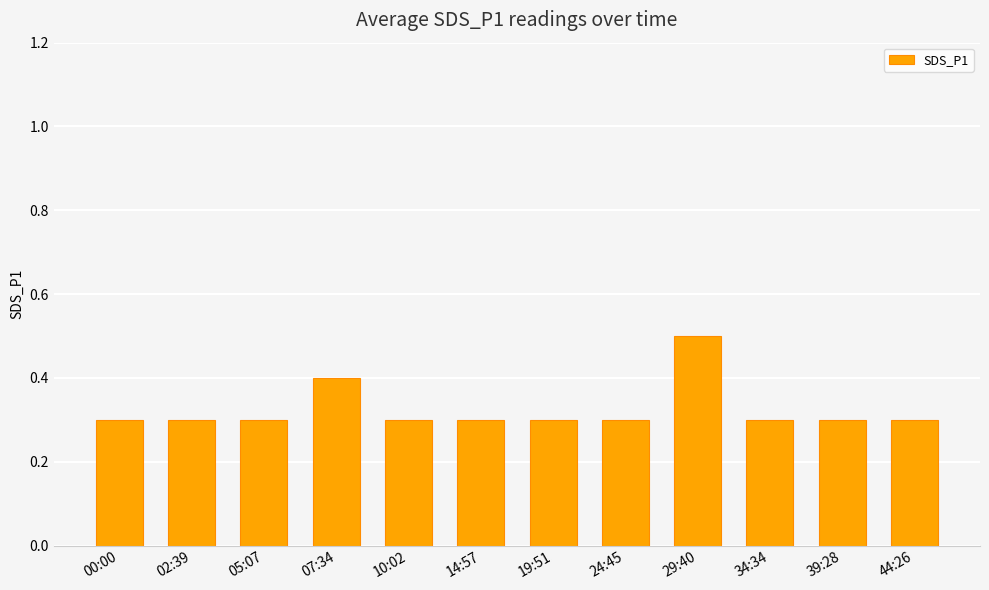

Which has a higher value, 07:34 or 02:39?

07:34